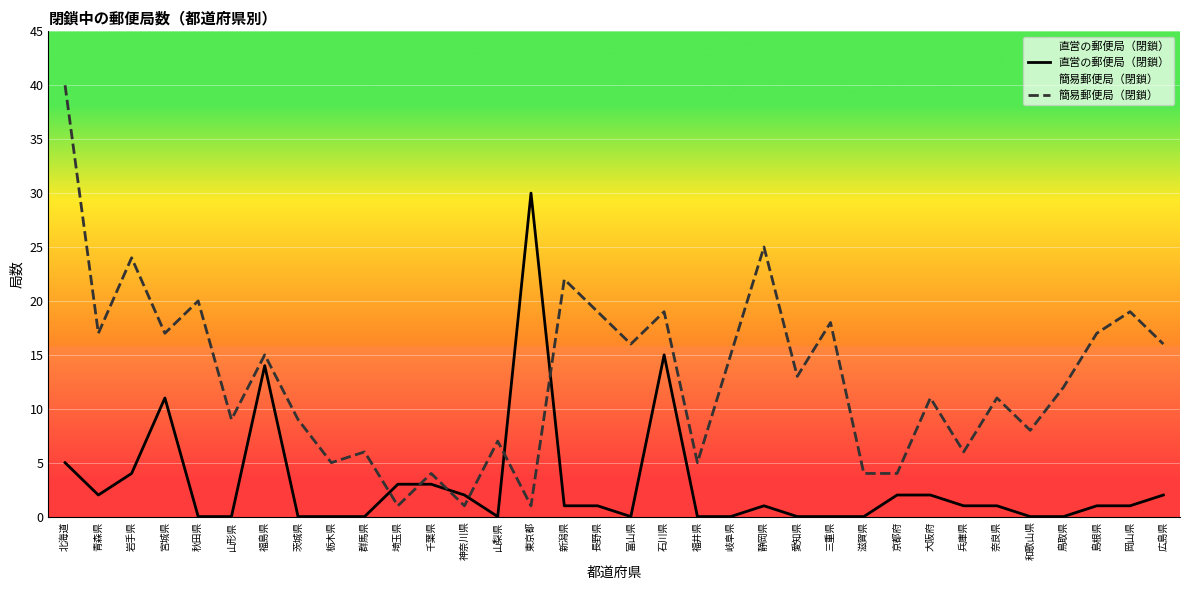

At which category does 直営の郵便局（閉鎖） reach its first local peak?

宮城県